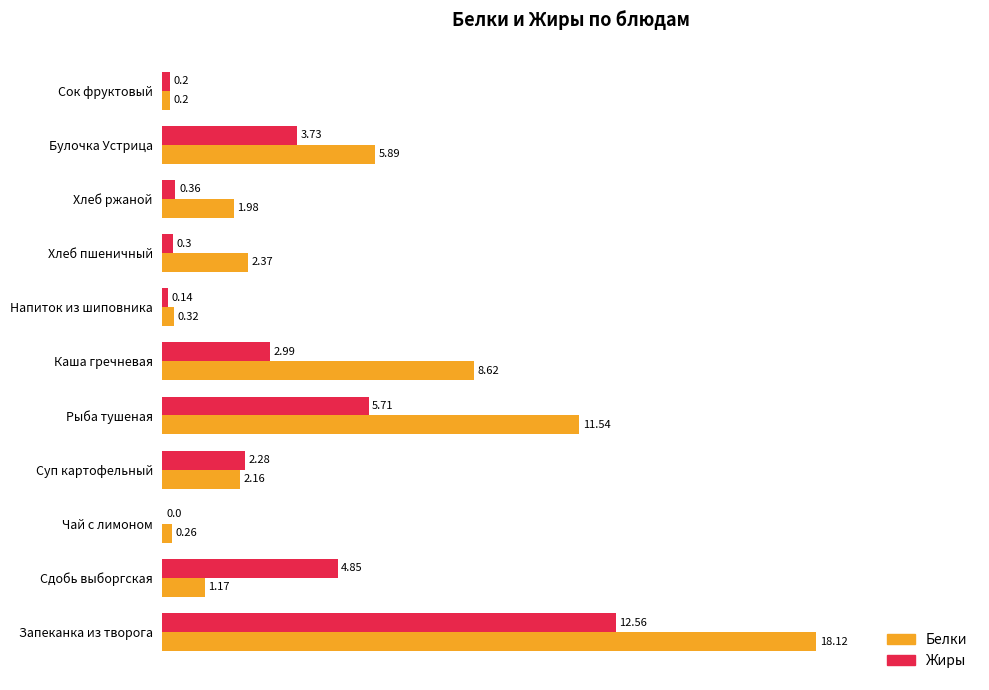

At which label is Жиры closest to 6?

Рыба тушеная